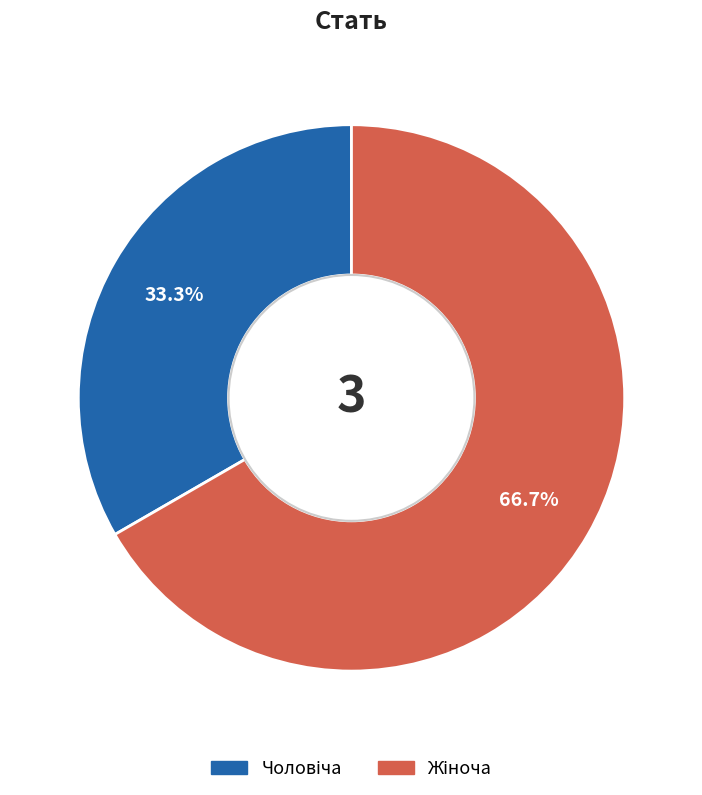

Is there a majority slice in this chart?

Yes